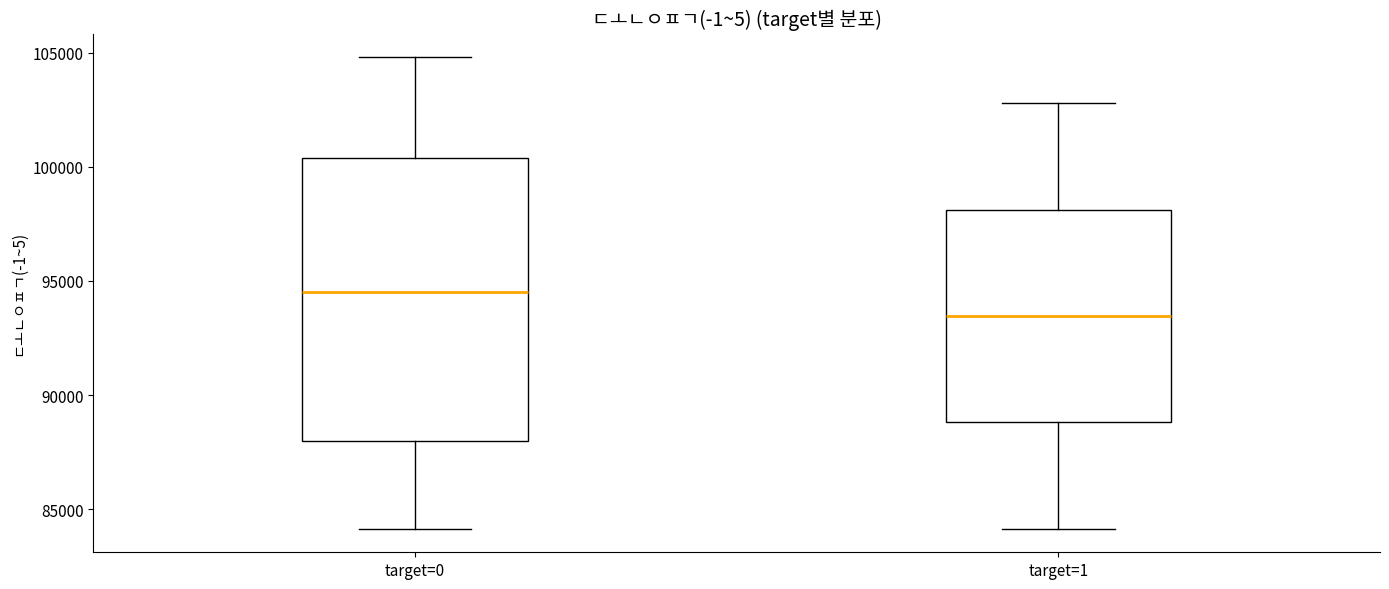

Reading left to right, transcribe this box plot: for each box, give where its median line is, the range the box spans, and where its two whiskers end, as read against the y-axis. The values are not printed on the chart, so give them approximately, as read against the axis.

target=0: median 94500, box 88000 to 100500, whiskers 84000 to 105000
target=1: median 93500, box 89000 to 98000, whiskers 84000 to 103000